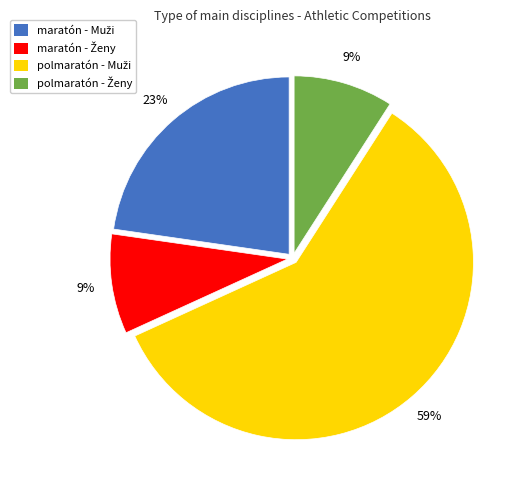

To the nearest percent, what is the difference between the largest and smallest slice percentages?

50%